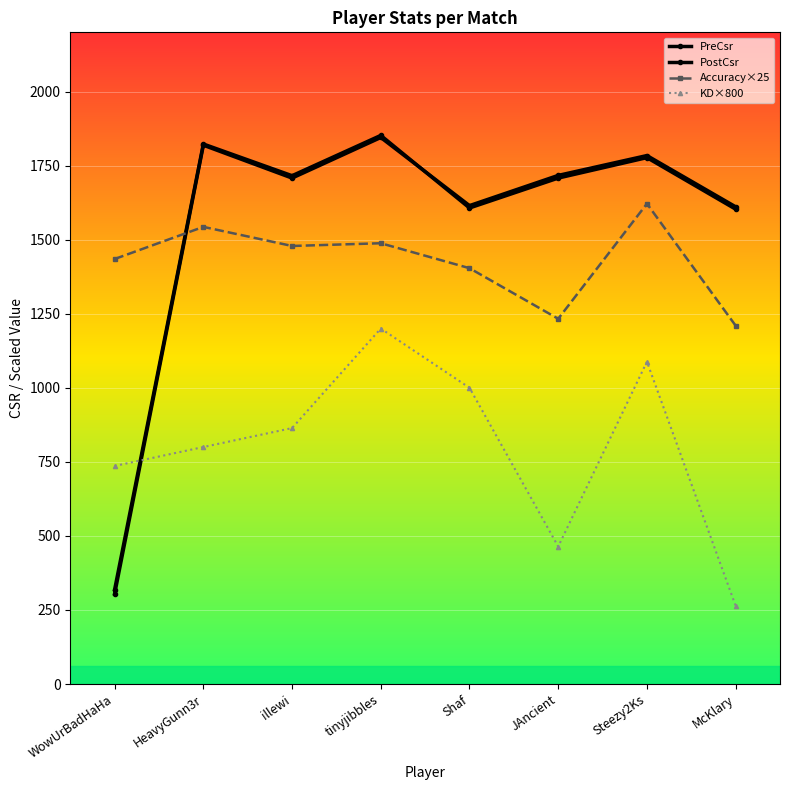

What is the label of the 5th point from the right?

tinyjibbles